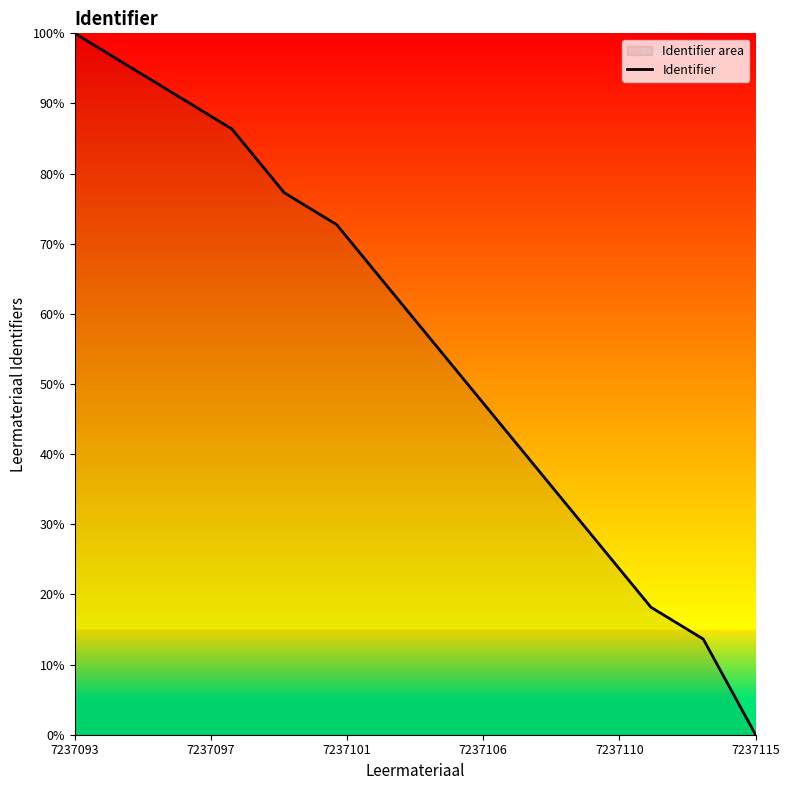

Approximately how many times larger is the value at 7237093 compared to 11?

5.5